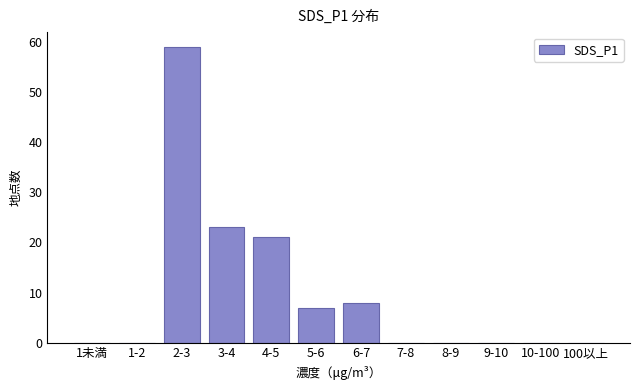

Reading left to right, list all the values displayed in this chart.

1未満=0	1-2=0	2-3=59	3-4=23	4-5=21	5-6=7	6-7=8	7-8=0	8-9=0	9-10=0	10-100=0	100以上=0